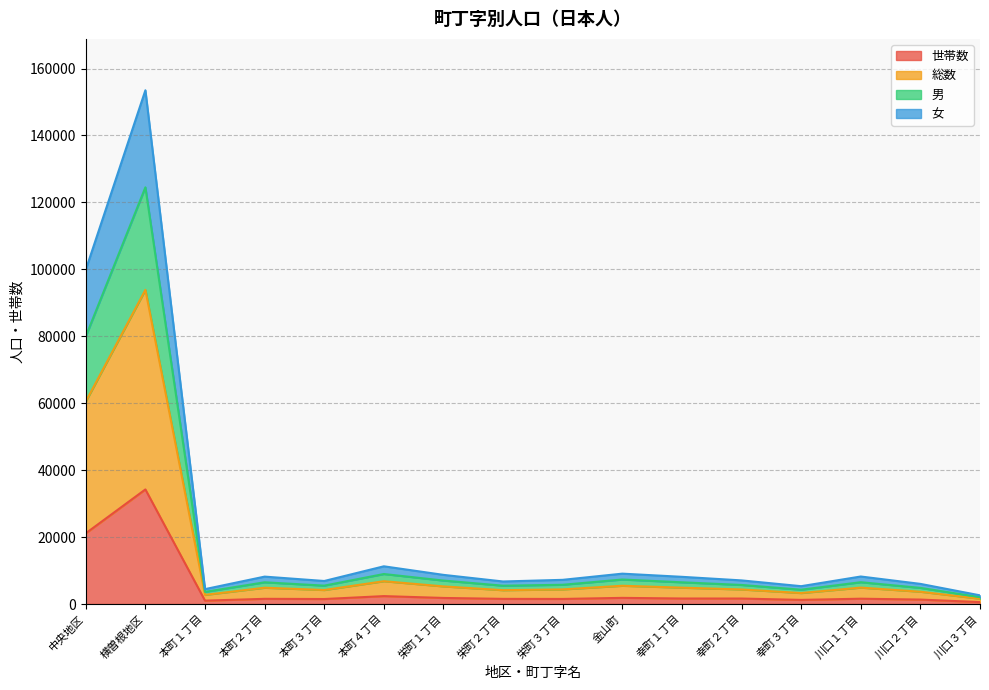

How many lines are shown in the chart?

4